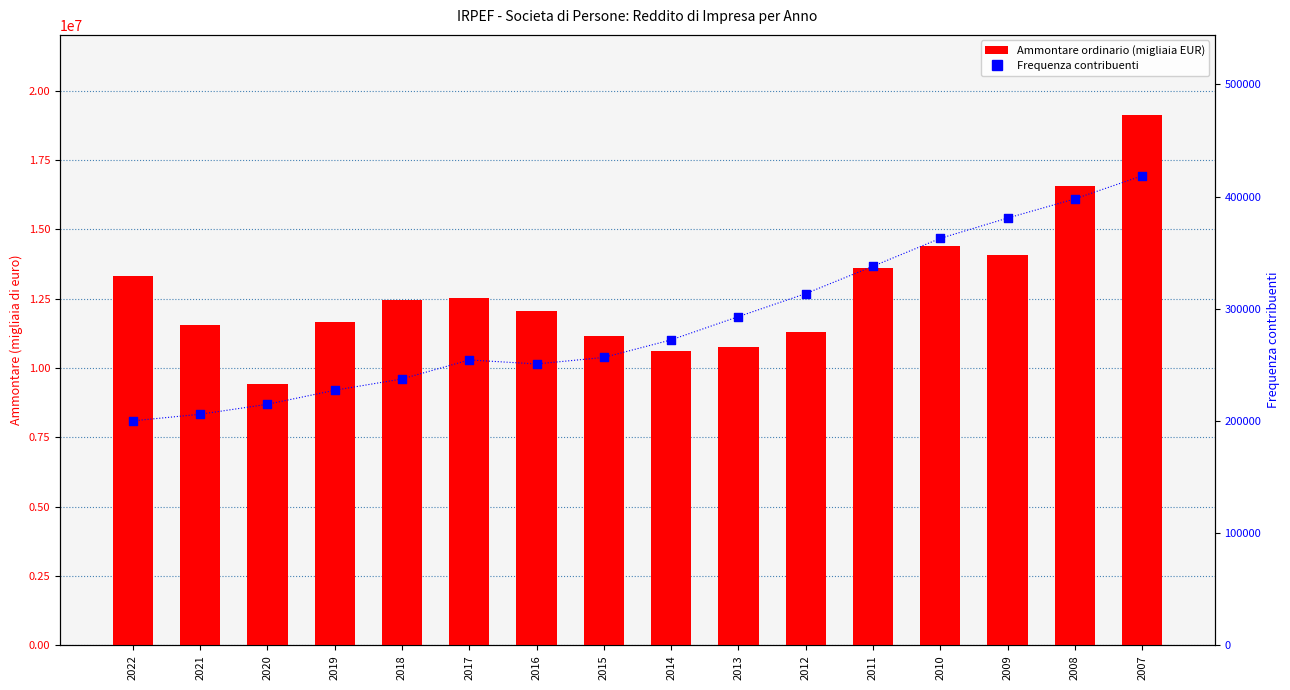

What are all the series names shown in the legend?

Ammontare ordinario (migliaia EUR), Frequenza contribuenti